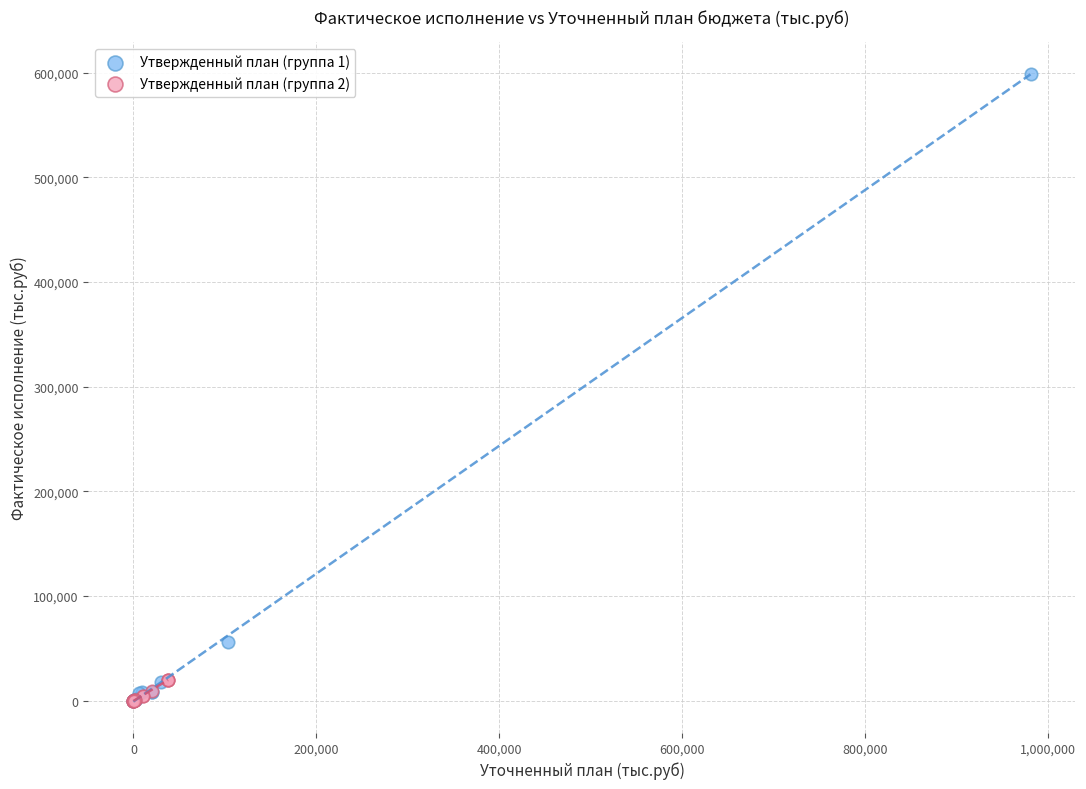

Which series contains the highest Y value?

Утвержденный план (группа 1)